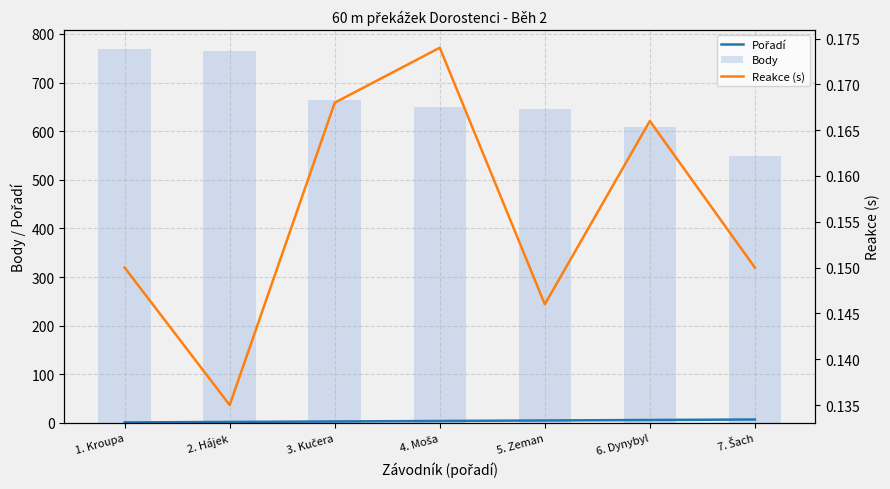

What is the approximate value of Pořadí at 4. Moša?

4.0